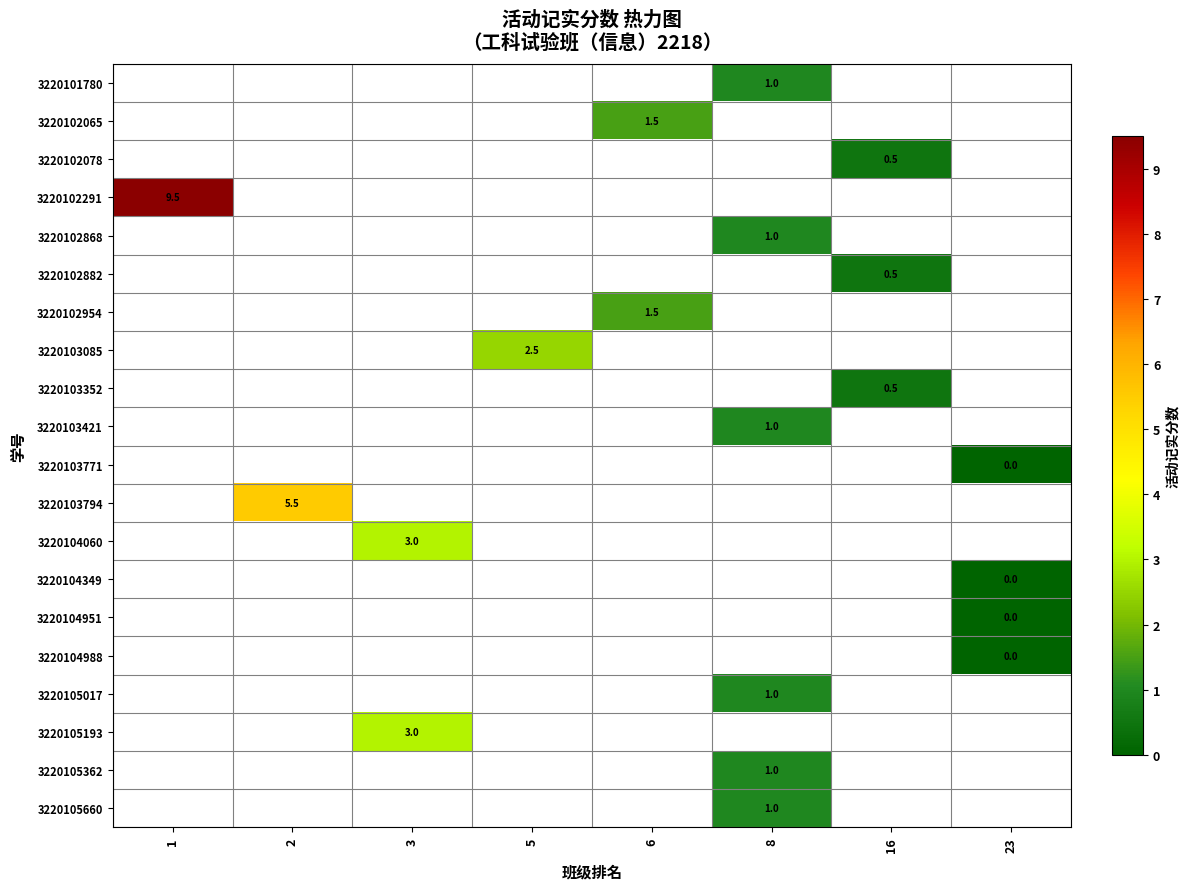

Is it true that 3220101780 equals 1.6 at 8?

False